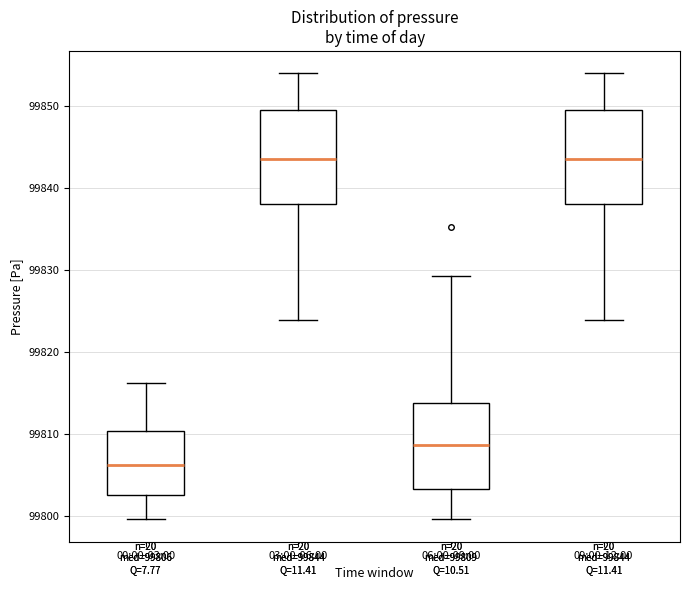

Which box's median line is the lowest?

00:00-03:00